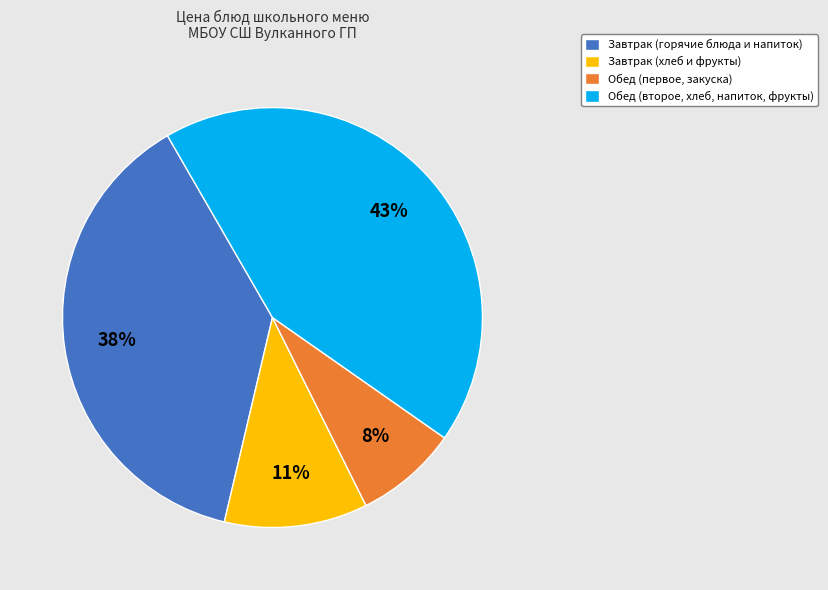

To the nearest percent, what is the difference between the largest and smallest slice percentages?

35%